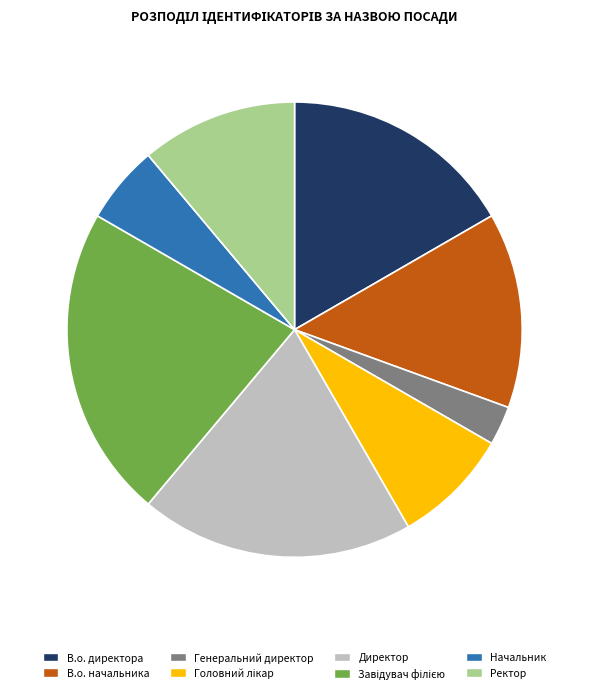

The Директор slice represents 19% of the pie. True or false?

True